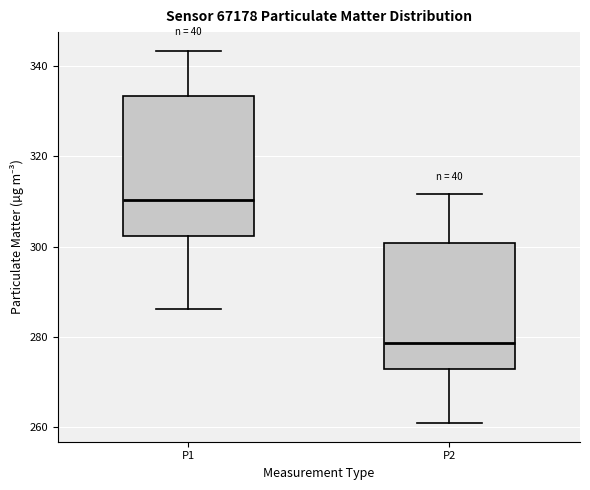

Reading left to right, read every box against the y-axis: the position of its median line, the range the box covers, and the ends of its whiskers. The values are not printed on the chart, so give them approximately, as read against the axis.

P1: median 310, box 302 to 334, whiskers 286 to 344
P2: median 278, box 272 to 300, whiskers 260 to 312